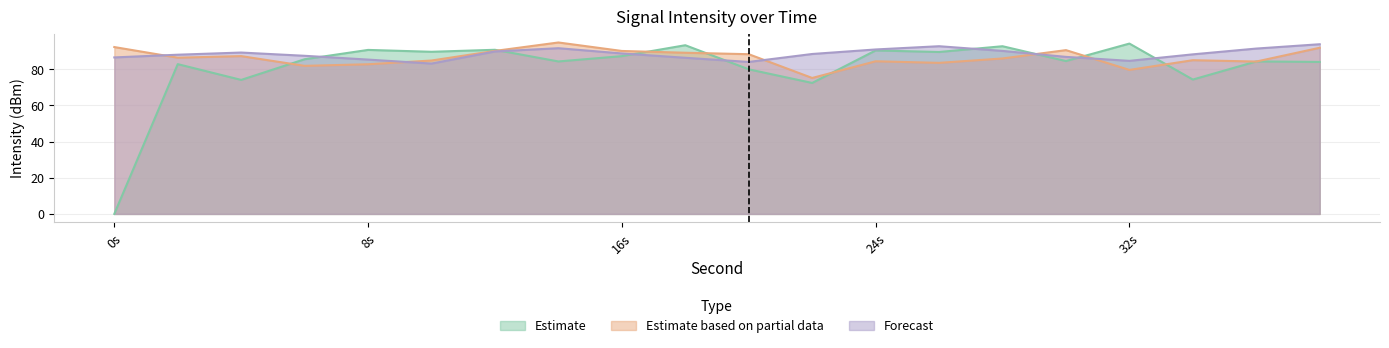

True or false: Forecast and Estimate intersect in this chart.

True